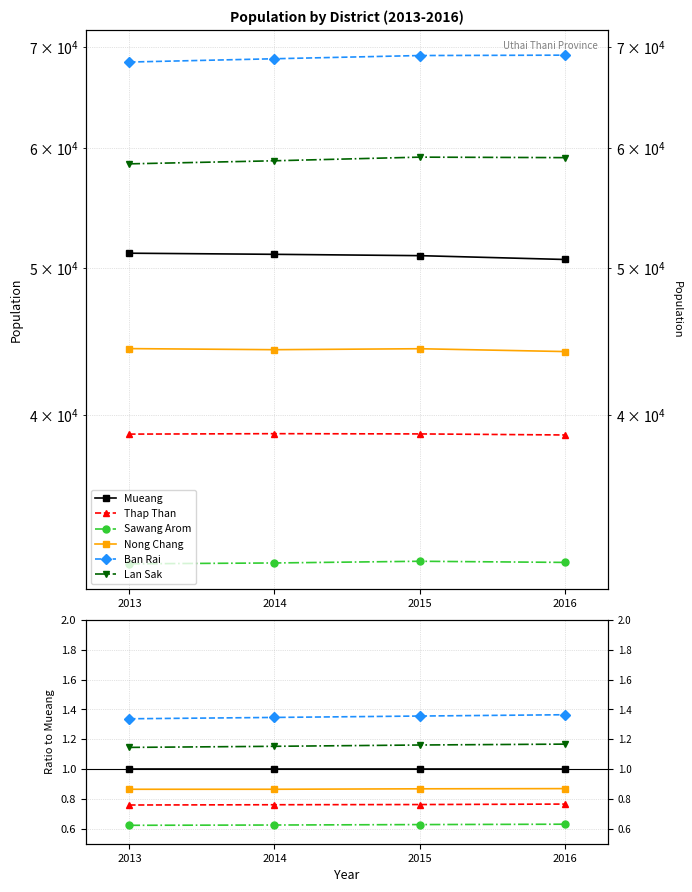

Is the value of Mueang at 2013 greater than the value of Lan Sak at 2015?

No